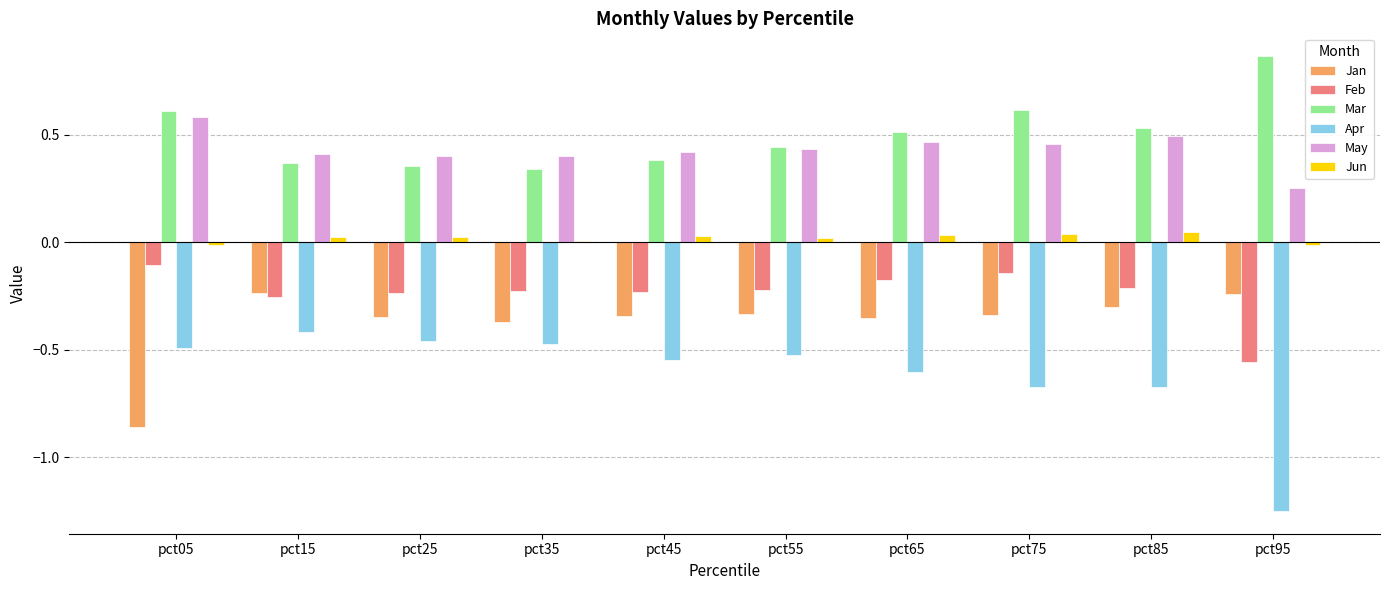

Is the value of Apr at pct25 greater than the value of Mar at pct95?

No